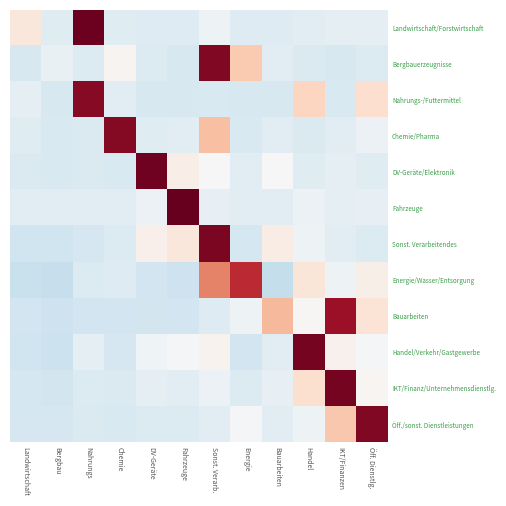

List the series in order of their peak value, lowest first.

Energie/Wasser/Entsorgung, Bauarbeiten, Nahrungs-/Futtermittel, Chemie/Pharma, Bergbauerzeugnisse, Öff./sonst. Dienstleistungen, Sonst. Verarbeitendes, IKT/Finanz/Unternehmensdienstlg., Handel/Verkehr/Gastgewerbe, DV-Geräte/Elektronik, Landwirtschaft/Forstwirtschaft, Fahrzeuge